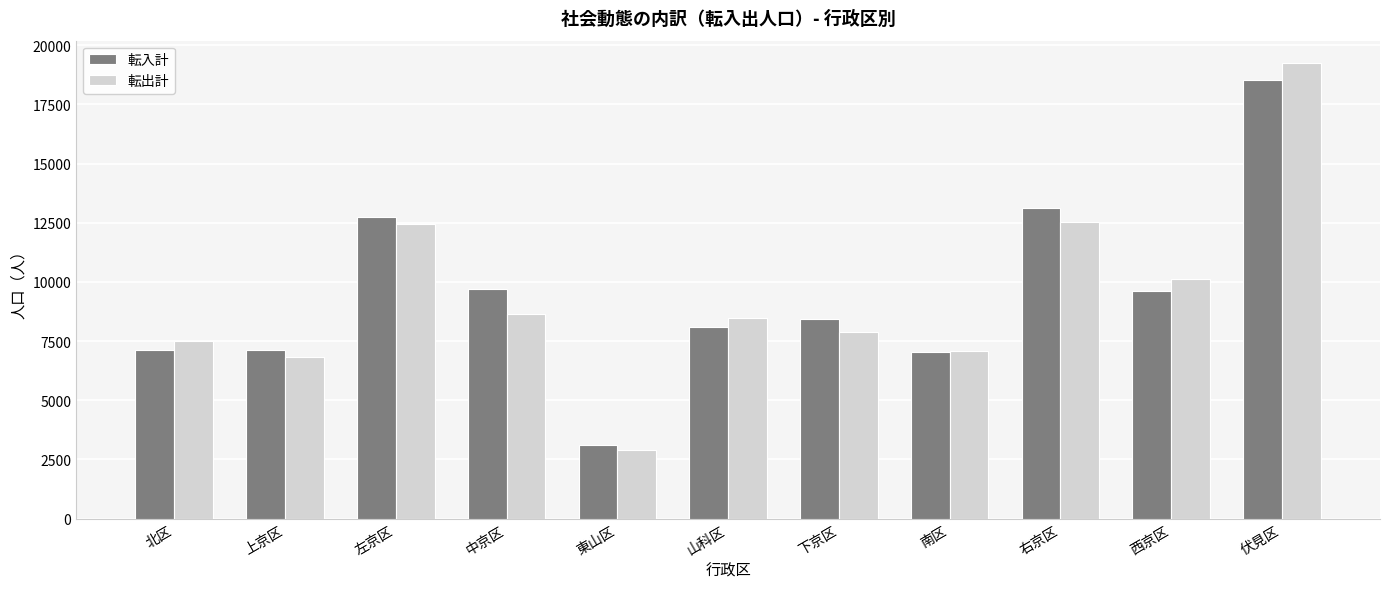

How many values in the 転入計 series are below 8425?

5